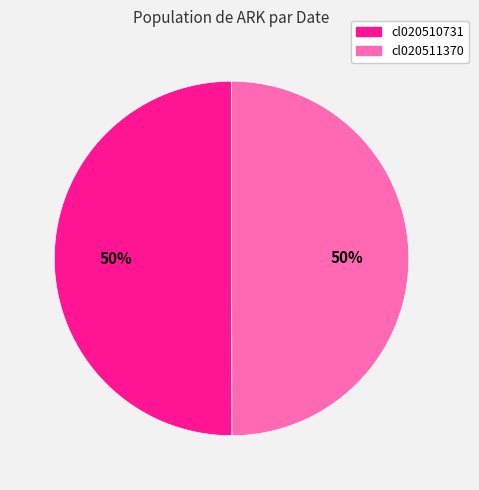

Do cl020511370 and cl020510731 together represent more than half of the pie?

Yes